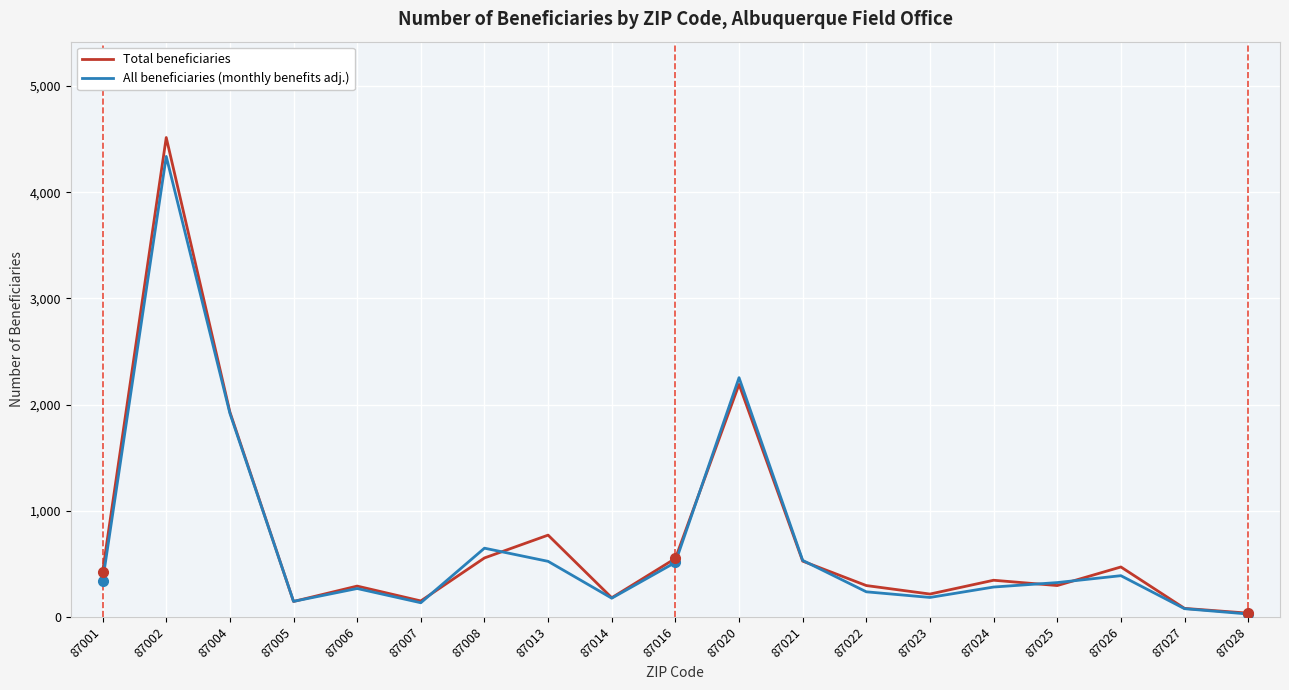

The Total beneficiaries series shows 782 at 87016. True or false?

False